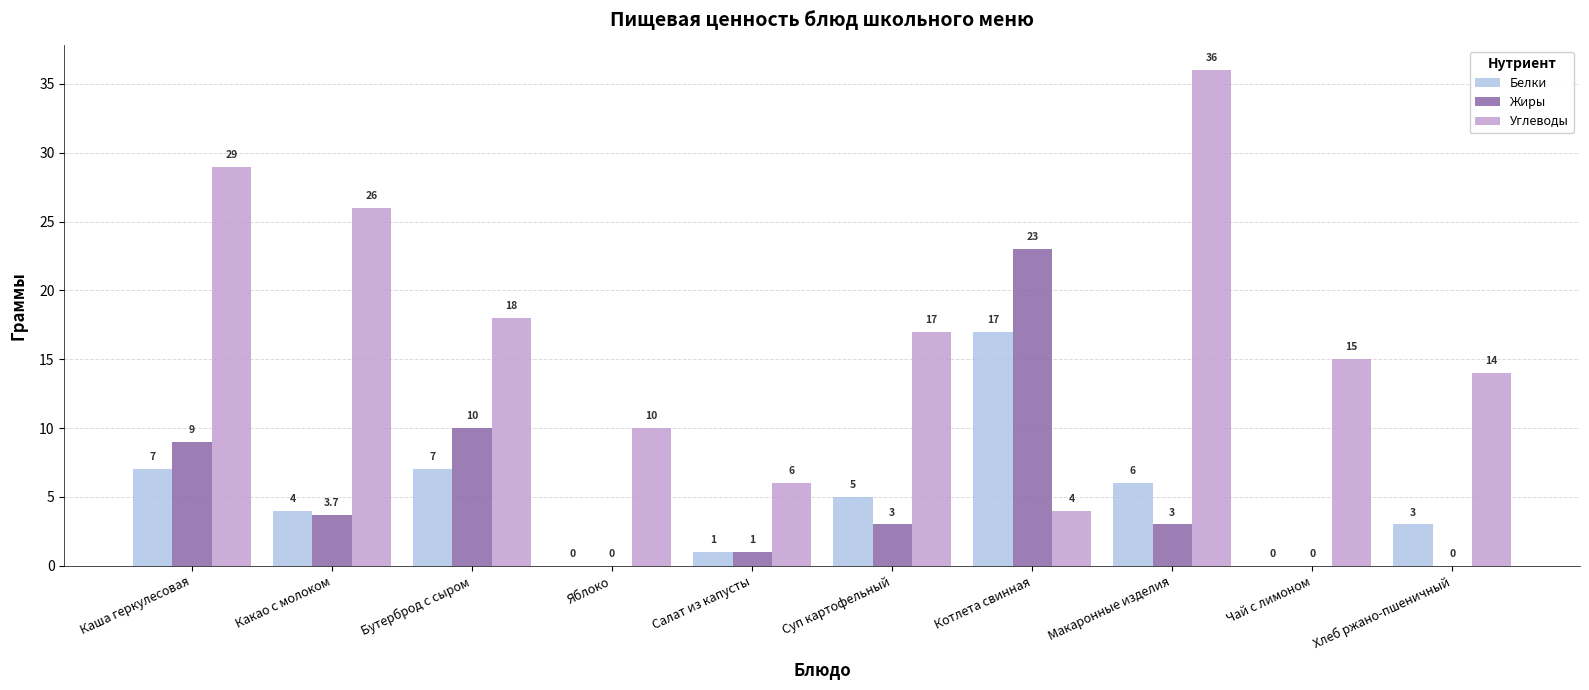

Between Какао с молоком and Котлета свинная, which series saw the biggest shift?

Углеводы